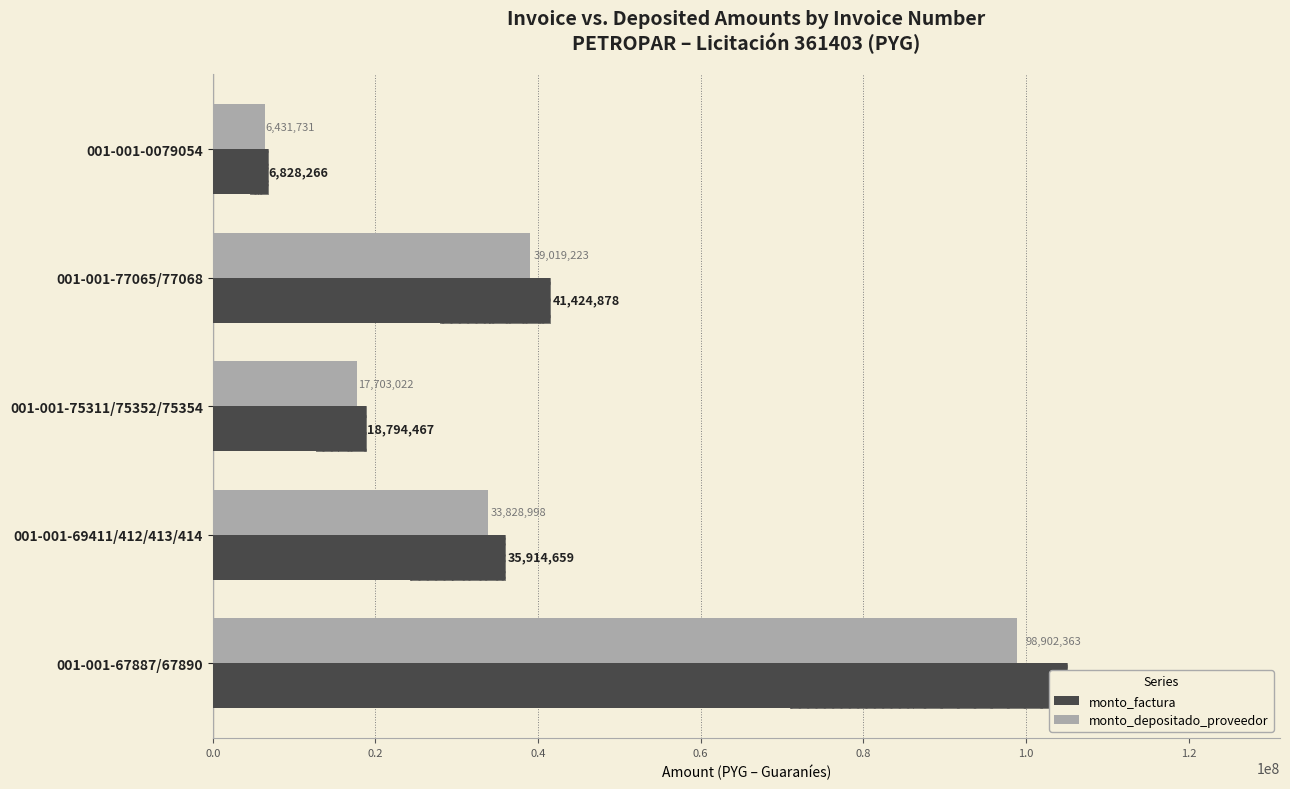

What is the average value of the monto_factura series?

41592454